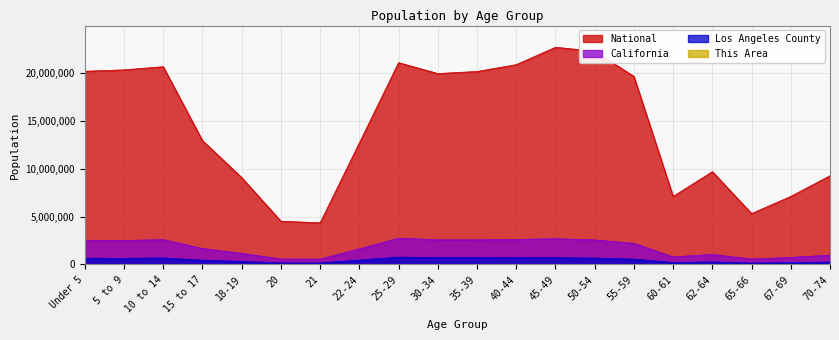

How many lines are shown in the chart?

4